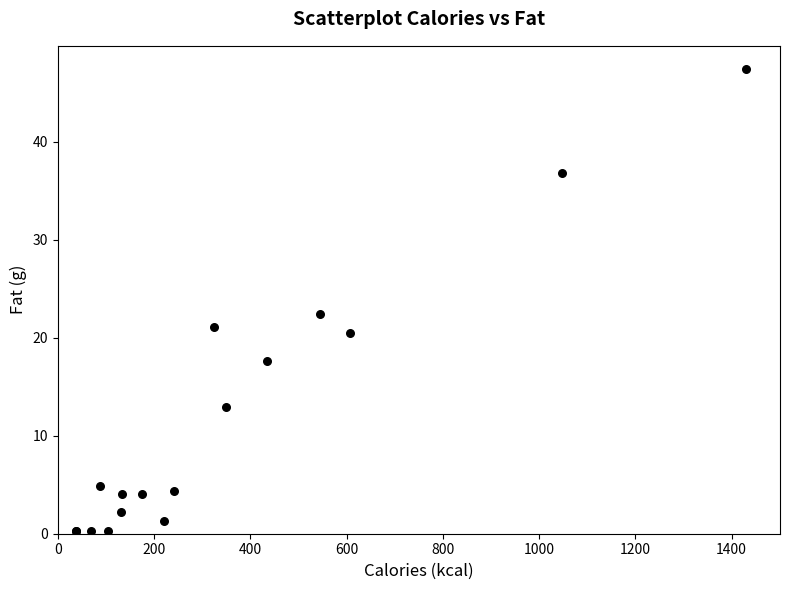

What Y value in the scatter plot is closest to 23?

22.4